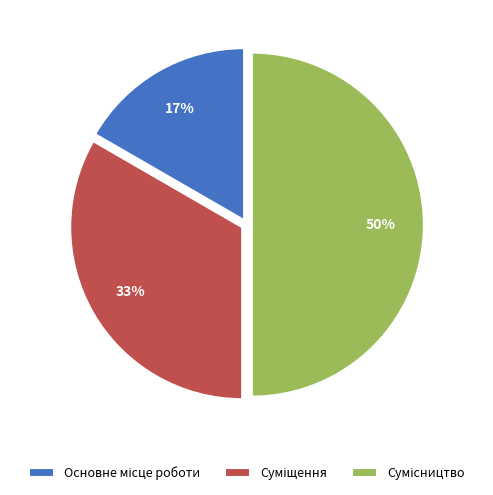

To the nearest percent, what is the average slice percentage?

33%